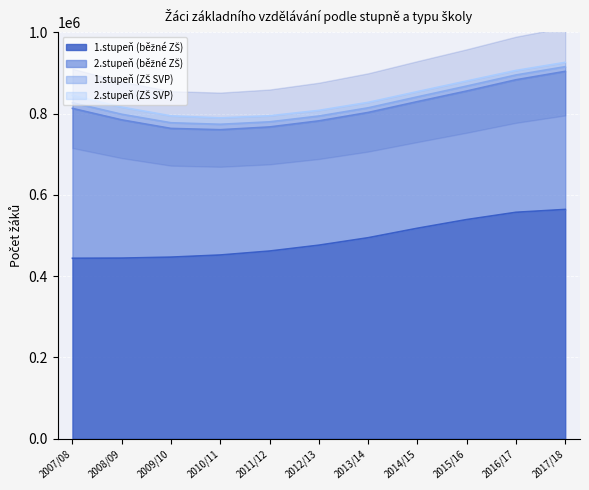

At which category is the sum across all series the highest?

2017/18